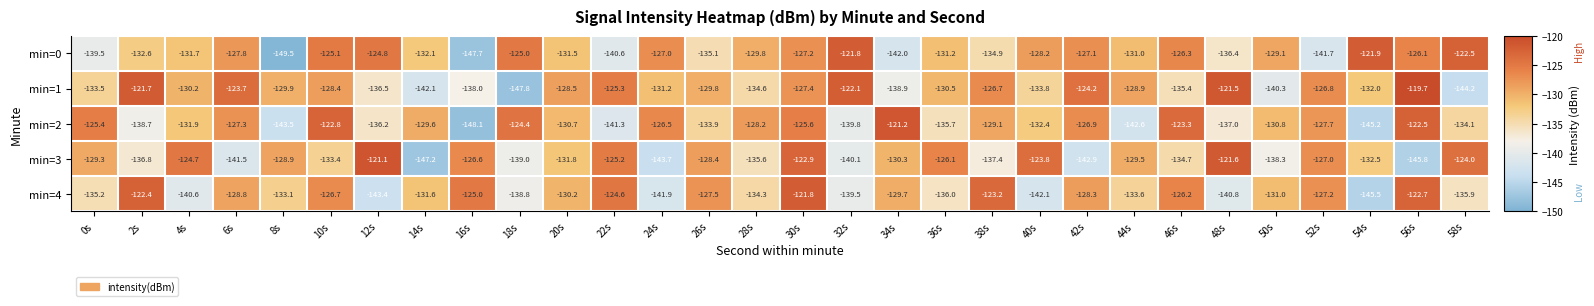

Is it true that min=4 equals -140.6 at 4s?

True